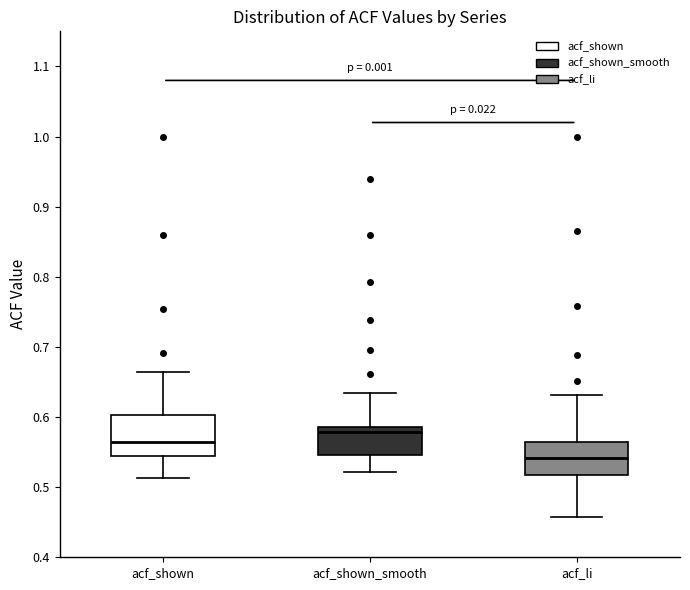

Reading left to right, read every box against the y-axis: the position of its median line, the range the box covers, and the ends of its whiskers. The values are not printed on the chart, so give them approximately, as read against the axis.

acf_shown: median 0.57, box 0.54 to 0.60, whiskers 0.51 to 0.66
acf_shown_smooth: median 0.58, box 0.55 to 0.59, whiskers 0.52 to 0.63
acf_li: median 0.54, box 0.52 to 0.56, whiskers 0.46 to 0.63